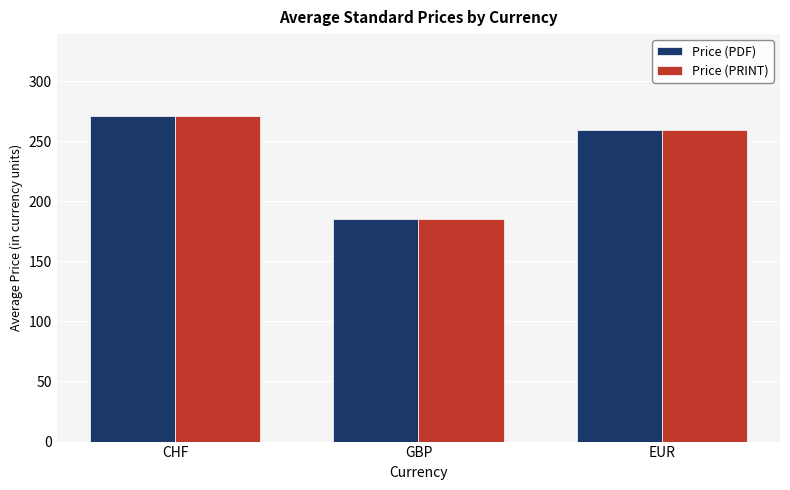

At which label is Price (PRINT) closest to 228?

EUR